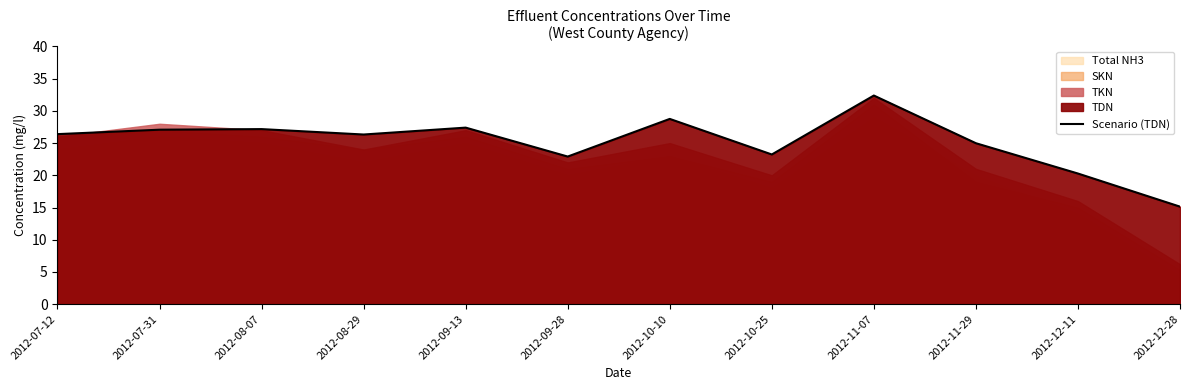

Where does the data first go above 26?

2012-07-12